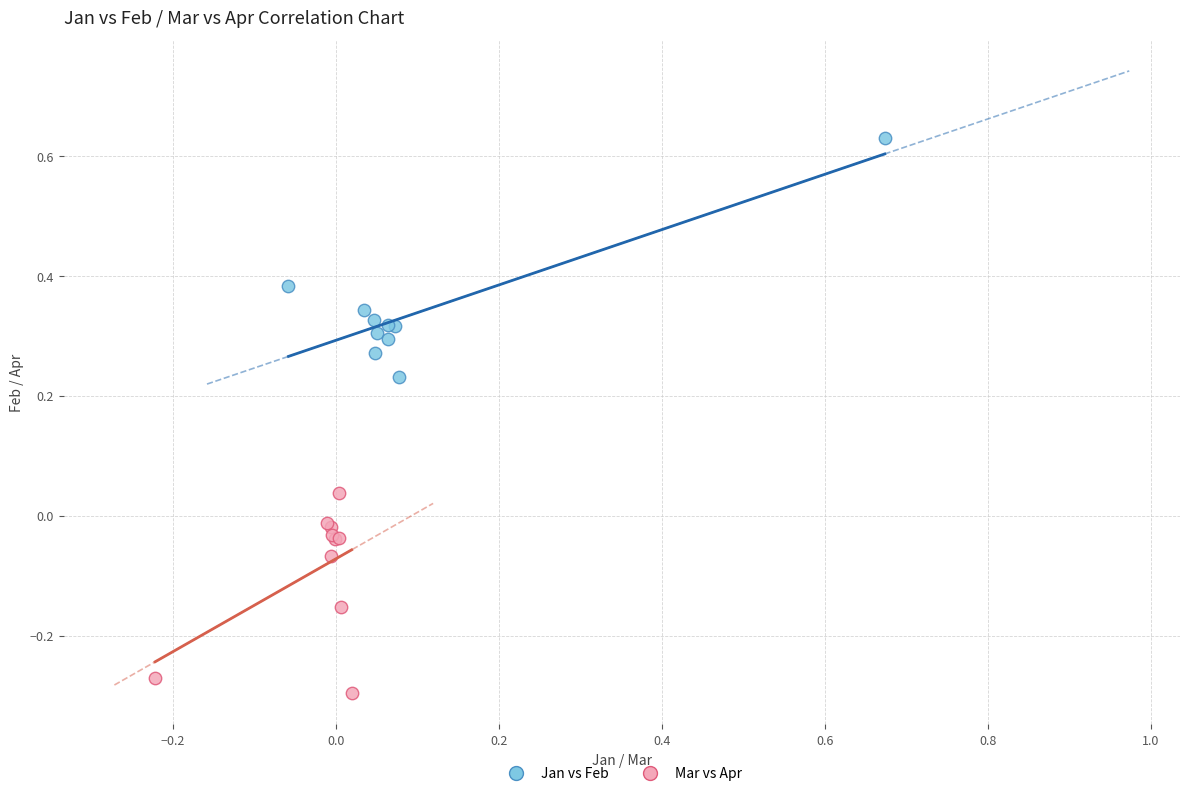

Which series reaches the minimum Y coordinate?

Mar vs Apr